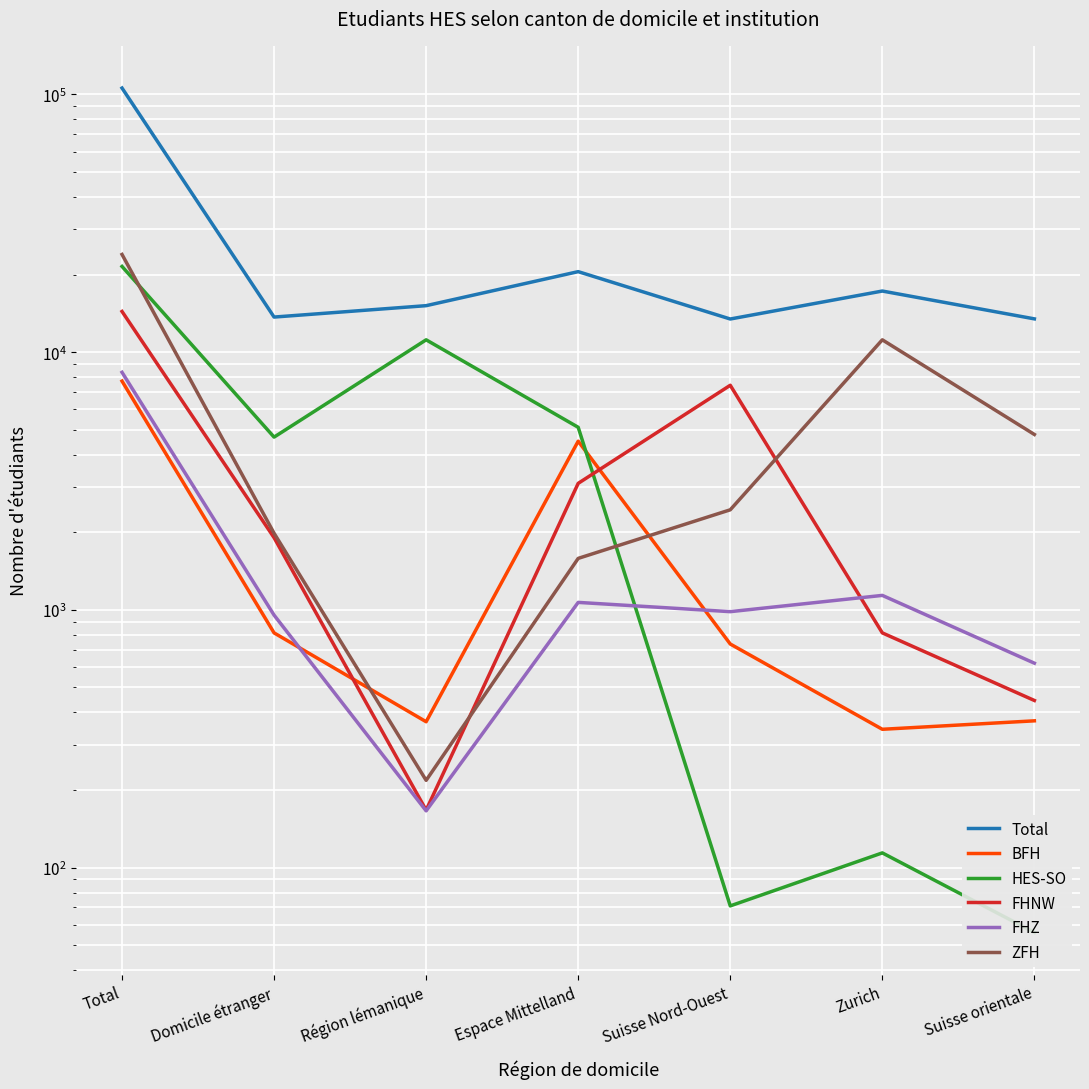

Rank the series by their maximum value, from lowest to highest.

BFH, FHZ, FHNW, HES-SO, ZFH, Total